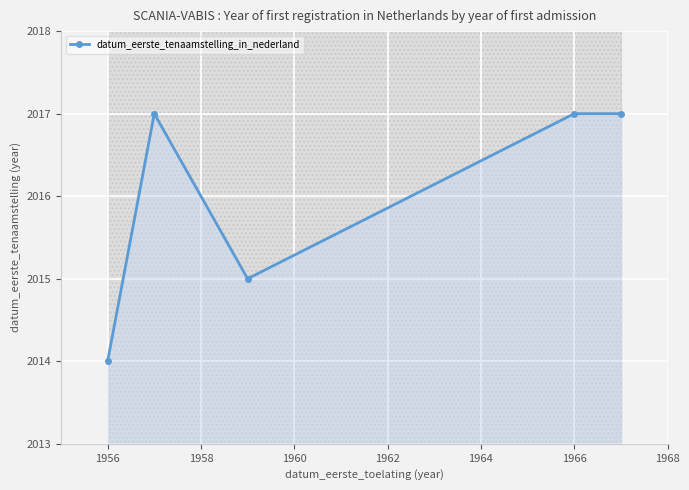

What is the value of the 2nd point from the left?

2017